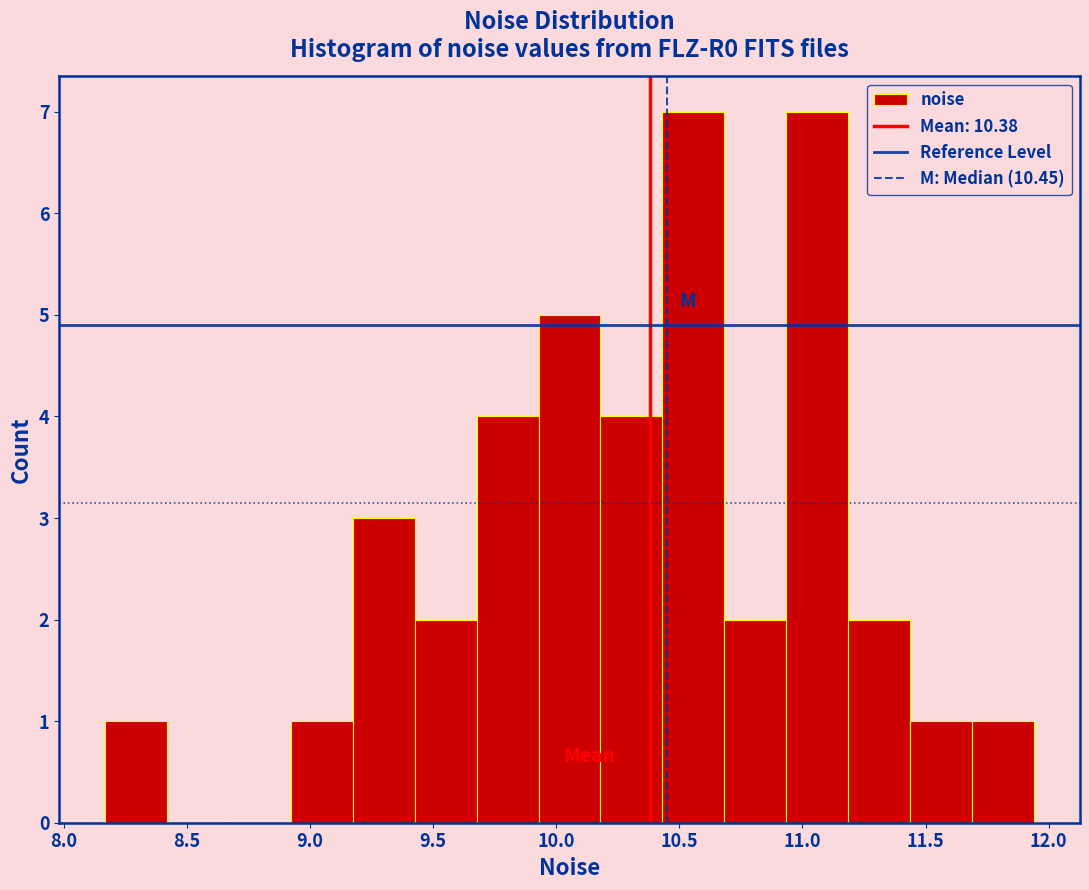

Reading left to right, transcribe this chart: for each bar, give the range it covers on the x-axis and its height. Neither the bar edges nor the heights are printed on the chart, so give them approximately, as read against the axes.

8.15 to 8.40: 1
8.40 to 8.65: 0
8.65 to 8.90: 0
8.90 to 9.15: 1
9.15 to 9.45: 3
9.45 to 9.70: 2
9.70 to 9.95: 4
9.95 to 10.20: 5
10.20 to 10.45: 4
10.45 to 10.70: 7
10.70 to 10.95: 2
10.95 to 11.20: 7
11.20 to 11.45: 2
11.45 to 11.70: 1
11.70 to 11.95: 1